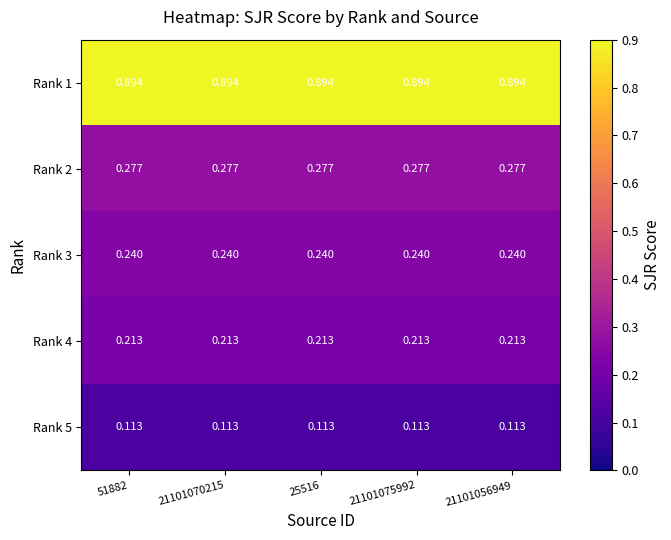

Is the value of Rank 1 at 21101070215 greater than the value of Rank 5 at 25516?

Yes